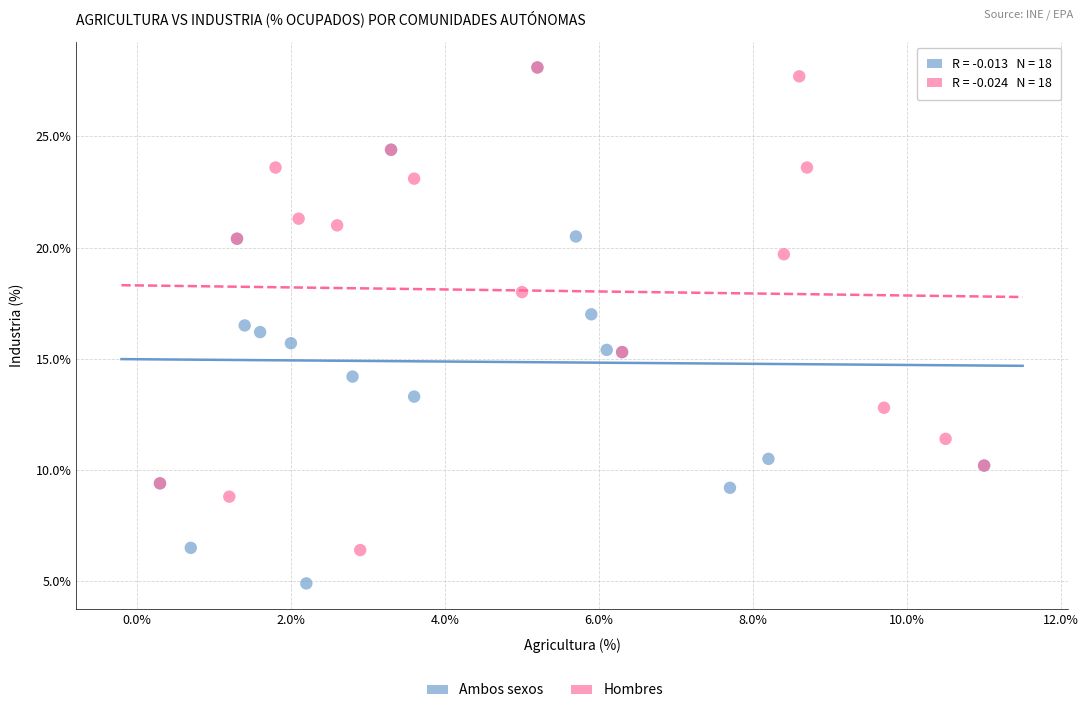

Which series contains the lowest Y value?

Ambos sexos